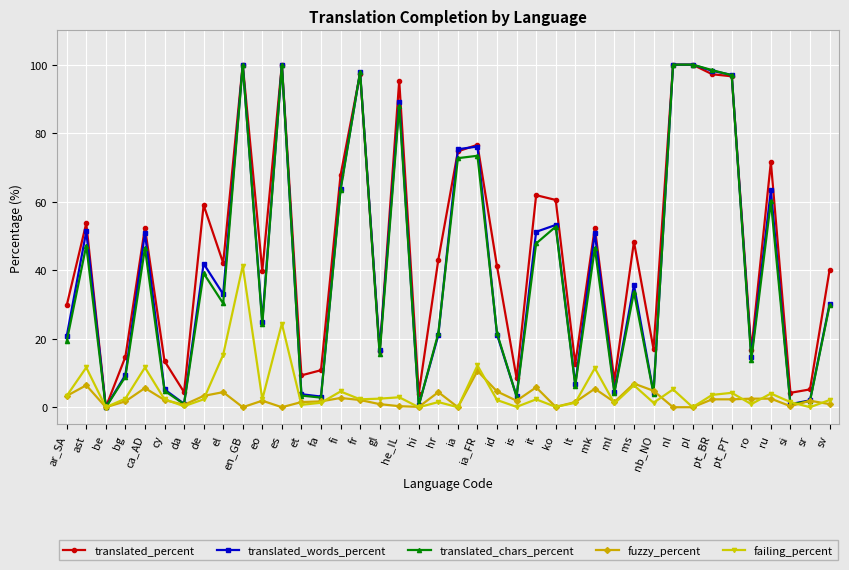

The failing_percent series shows 11.4 at mk. True or false?

True